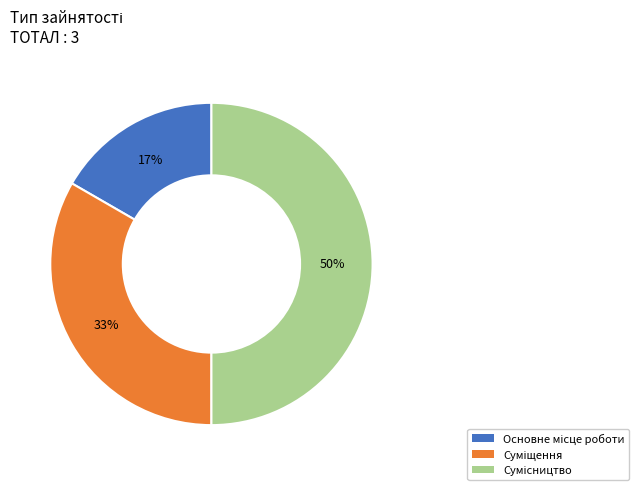

To the nearest percent, what is the difference between the largest and smallest slice percentages?

33%